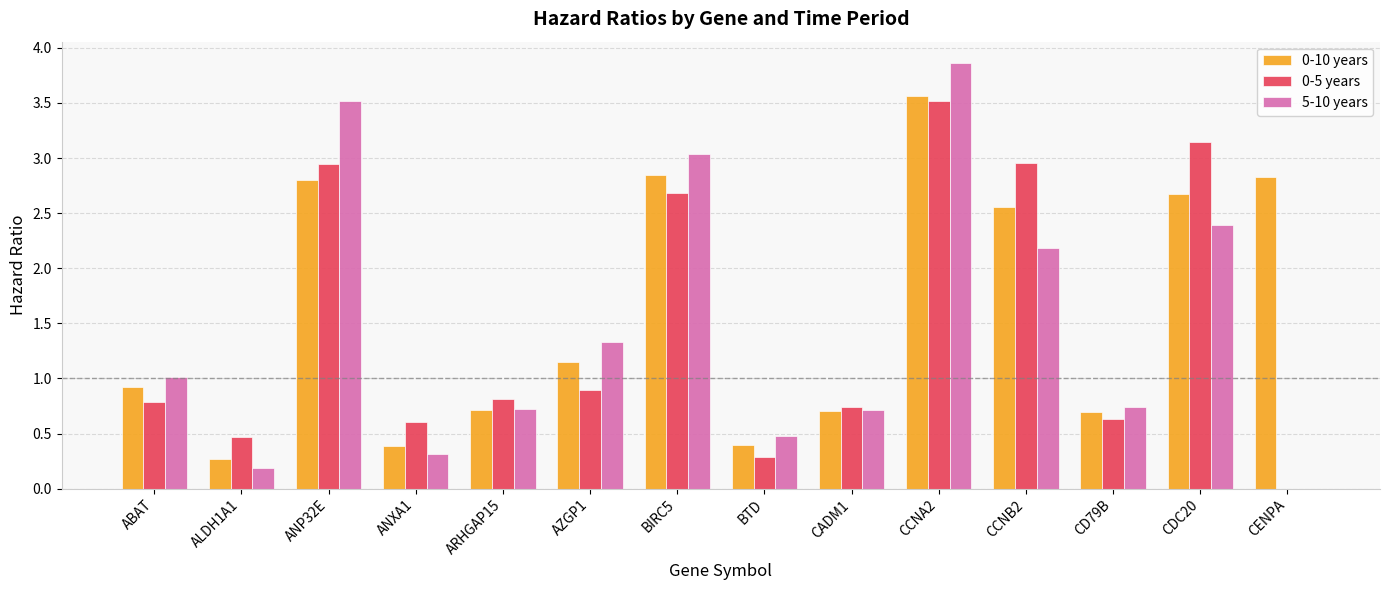

What is the maximum value for 0-5 years?

3.5